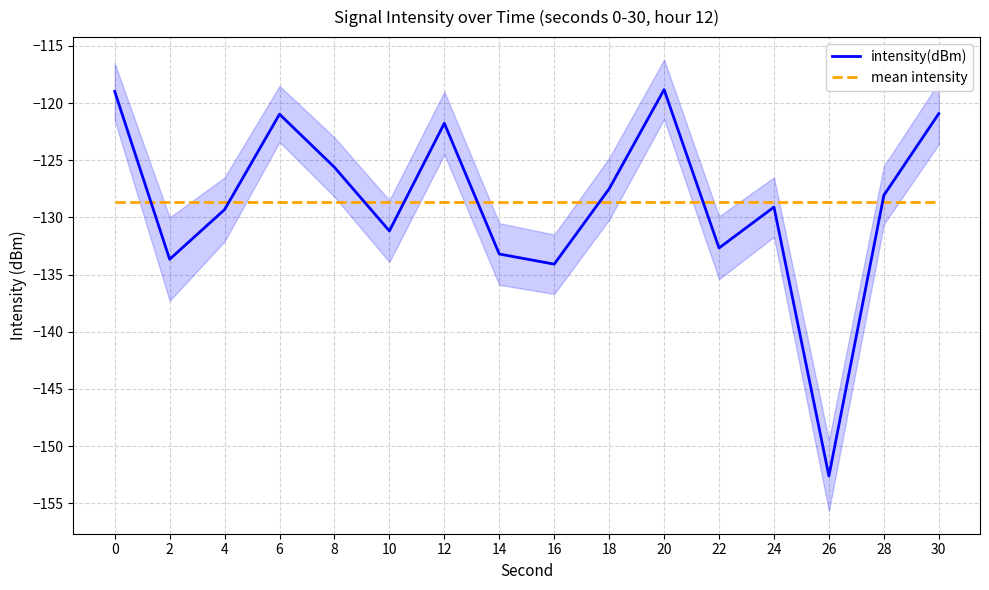

Reading left to right, what are all the values shown in this chart?

intensity(dBm): 0=-119.0	2=-133.7	4=-129.3	6=-121.0	8=-125.6	10=-131.2	12=-121.8	14=-133.2	16=-134.1	18=-127.5	20=-118.8	22=-132.7	24=-129.1	26=-152.6	28=-128.1	30=-120.9
mean intensity: 0=-128.7	2=-128.7	4=-128.7	6=-128.7	8=-128.7	10=-128.7	12=-128.7	14=-128.7	16=-128.7	18=-128.7	20=-128.7	22=-128.7	24=-128.7	26=-128.7	28=-128.7	30=-128.7